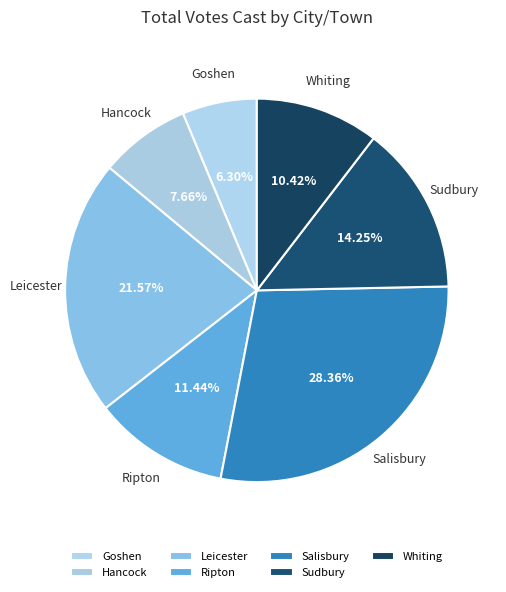

Approximately how many times larger is the value at Leicester compared to Whiting?

2.1